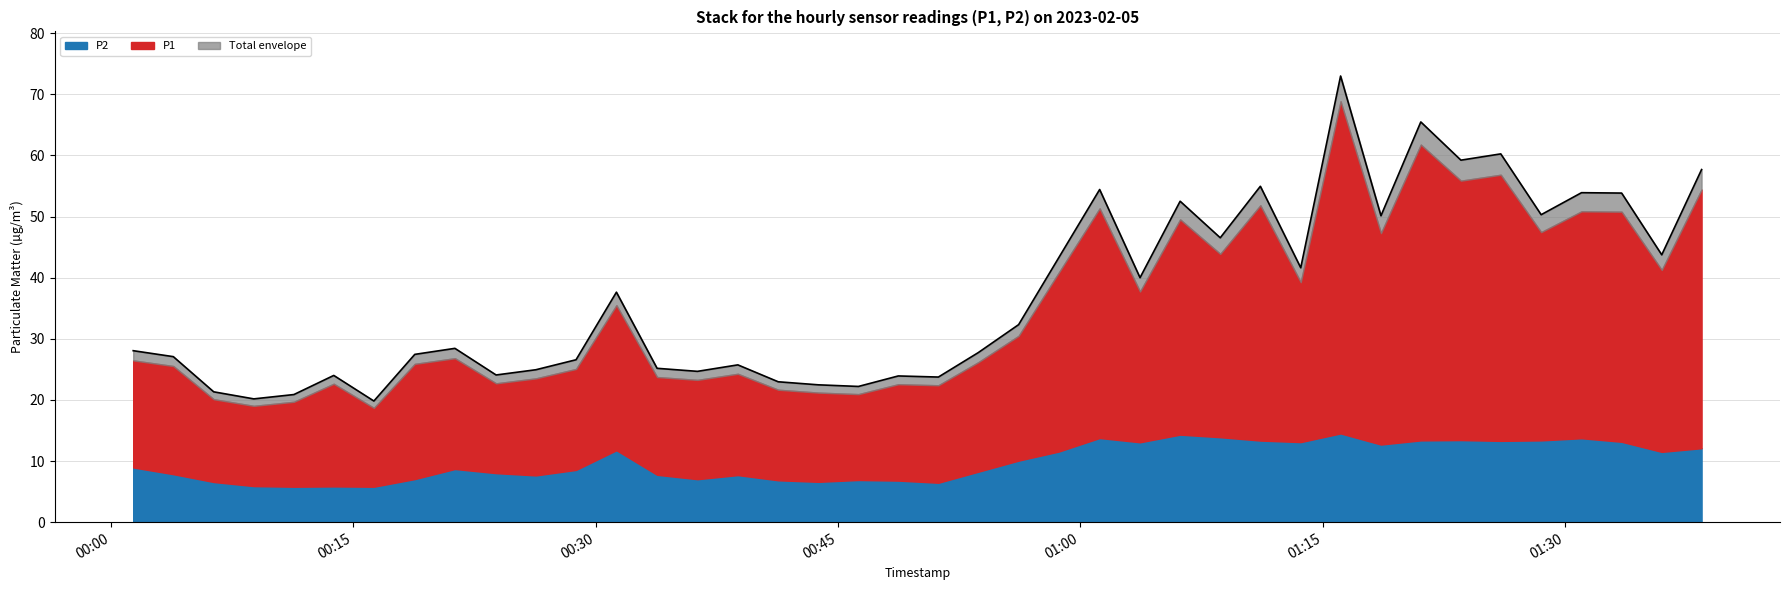

Which has a higher value, 2023-02-05T00:41:18 or 2023-02-05T01:36:00?

2023-02-05T01:36:00